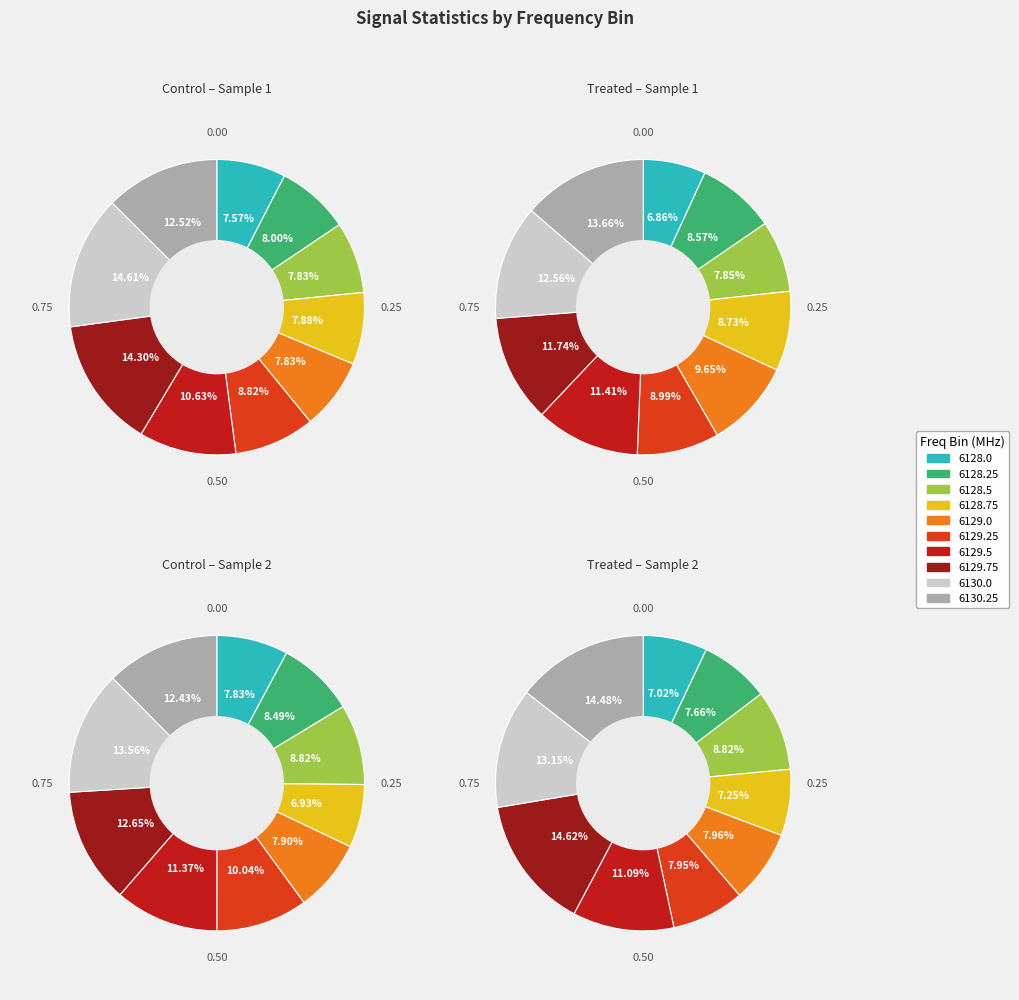

Count the number of slices in the pie.

10